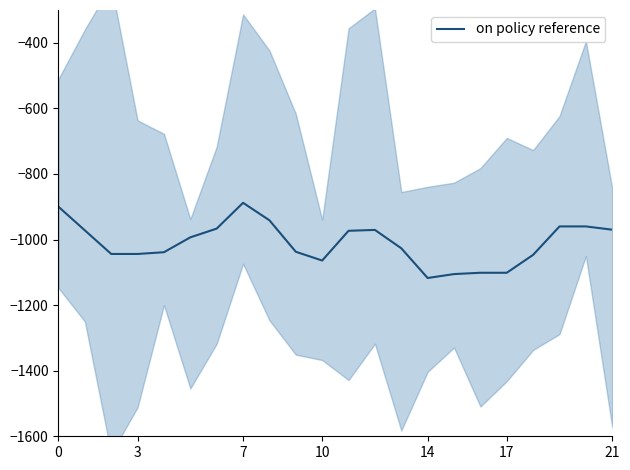

What is the maximum value shown in the chart?

-888.0